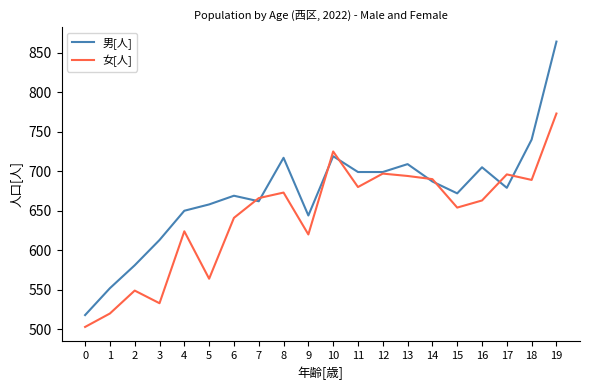

Which series has the widest spread of values?

男[人]